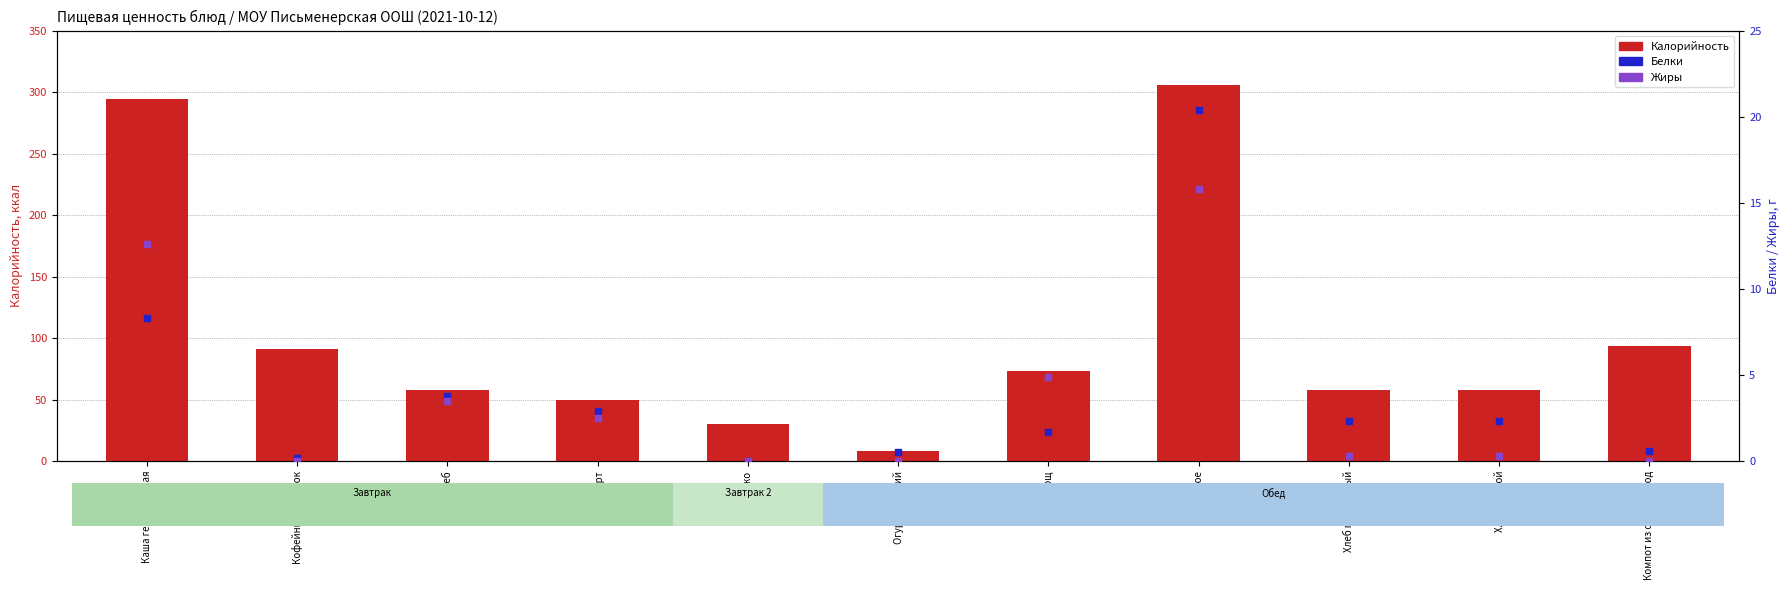

Which series contains the lowest Y value?

Белки